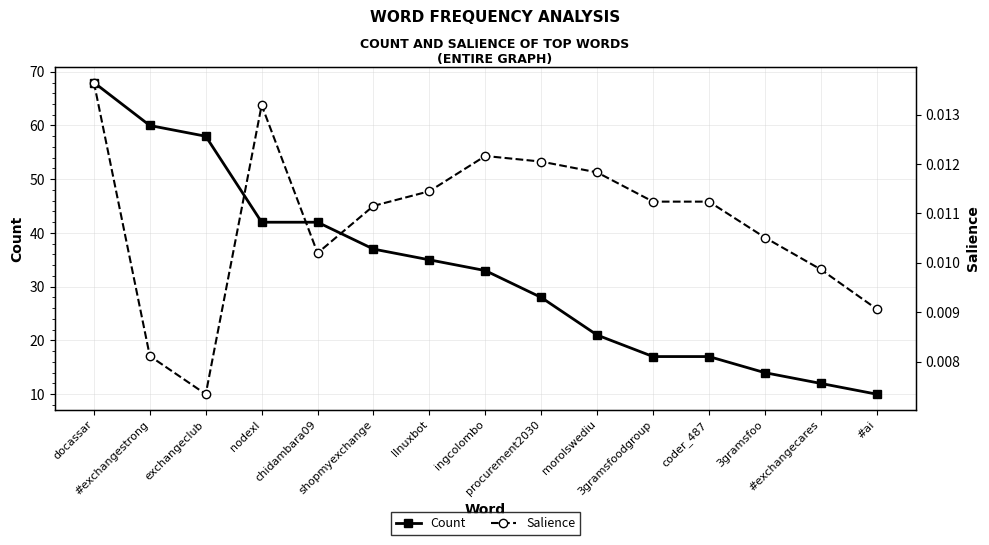

True or false: Salience and Count cross at least once.

False